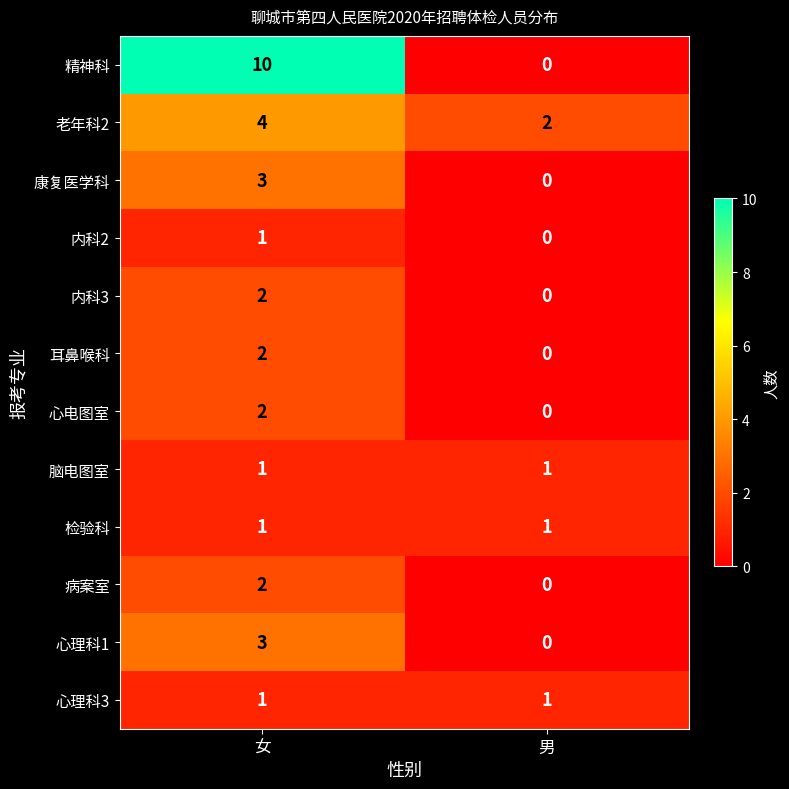

List the labels in order of 老年科2 value, smallest first.

男, 女